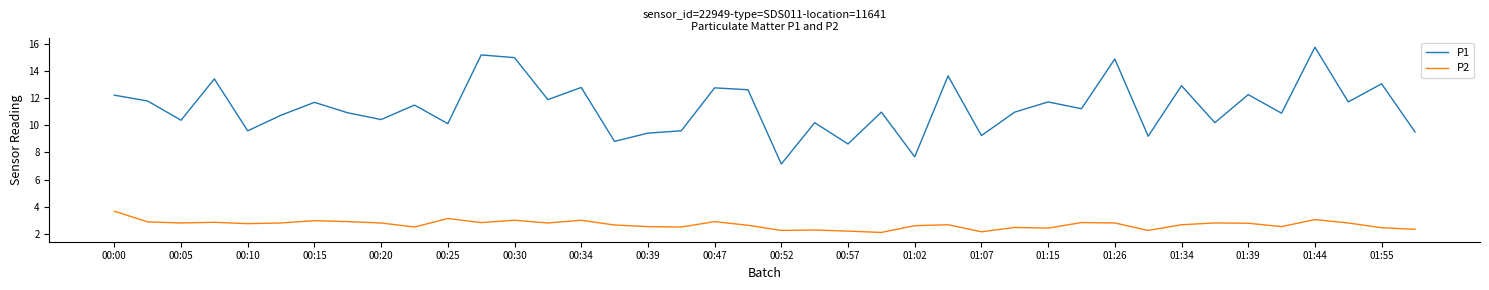

What is the average value of the P2 series?

2.7